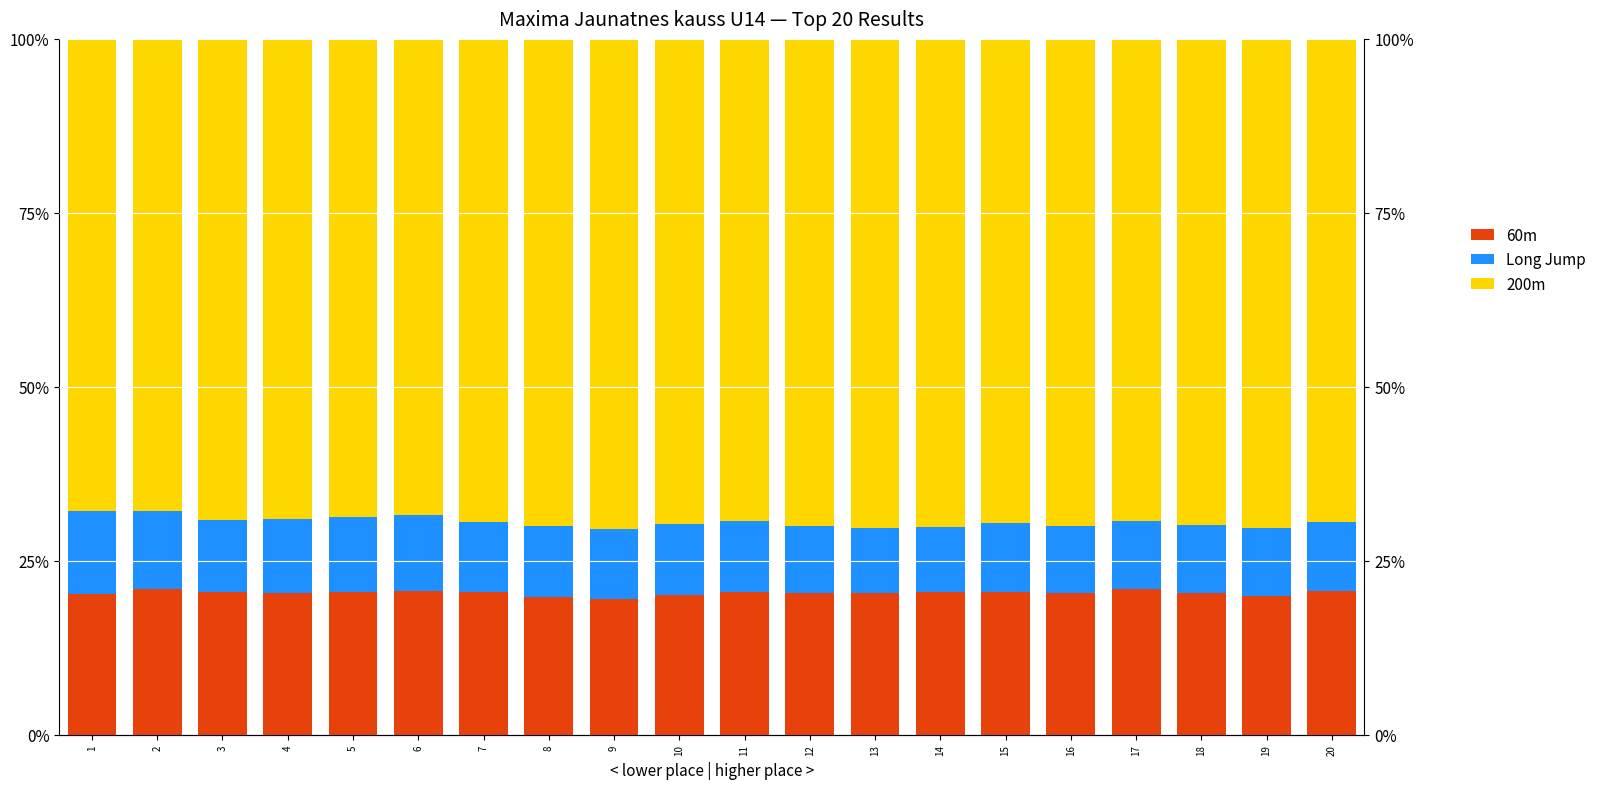

What is the difference between the highest and lowest values at 1?

55.8